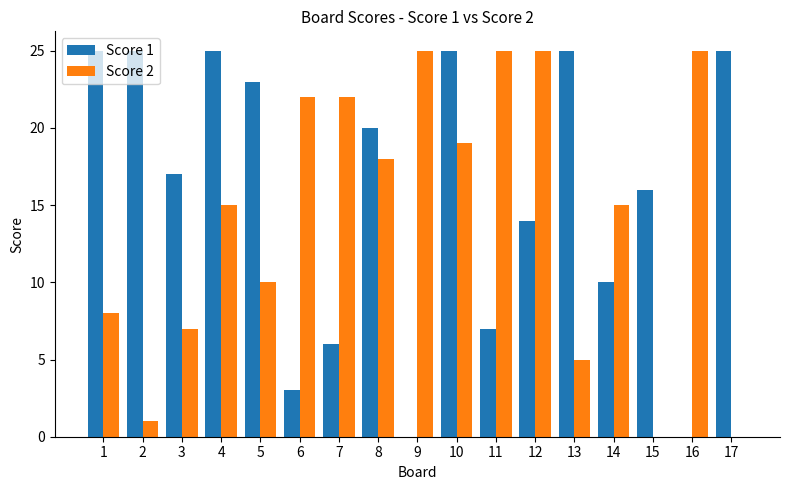

What is the sum of the Score 2 values at 8 and 10?

37